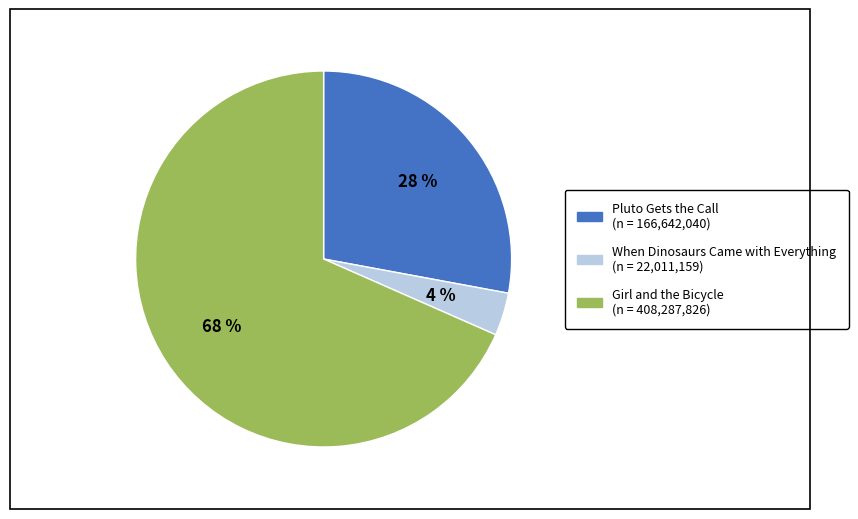

To the nearest percent, what is the average slice percentage?

33%